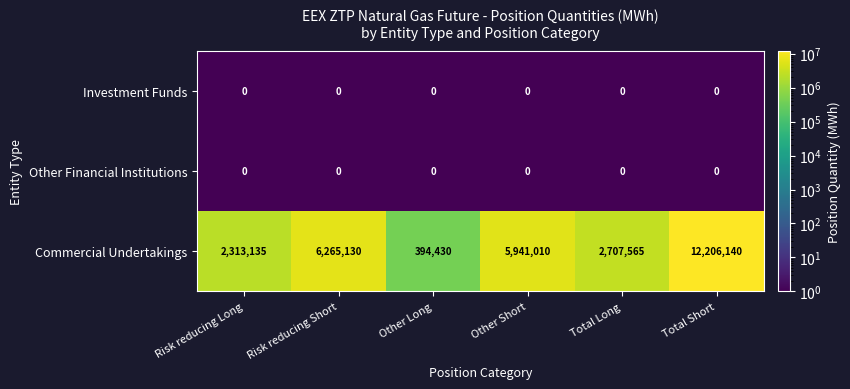

Which series changed the most between Risk reducing Short and Other Long?

Commercial Undertakings